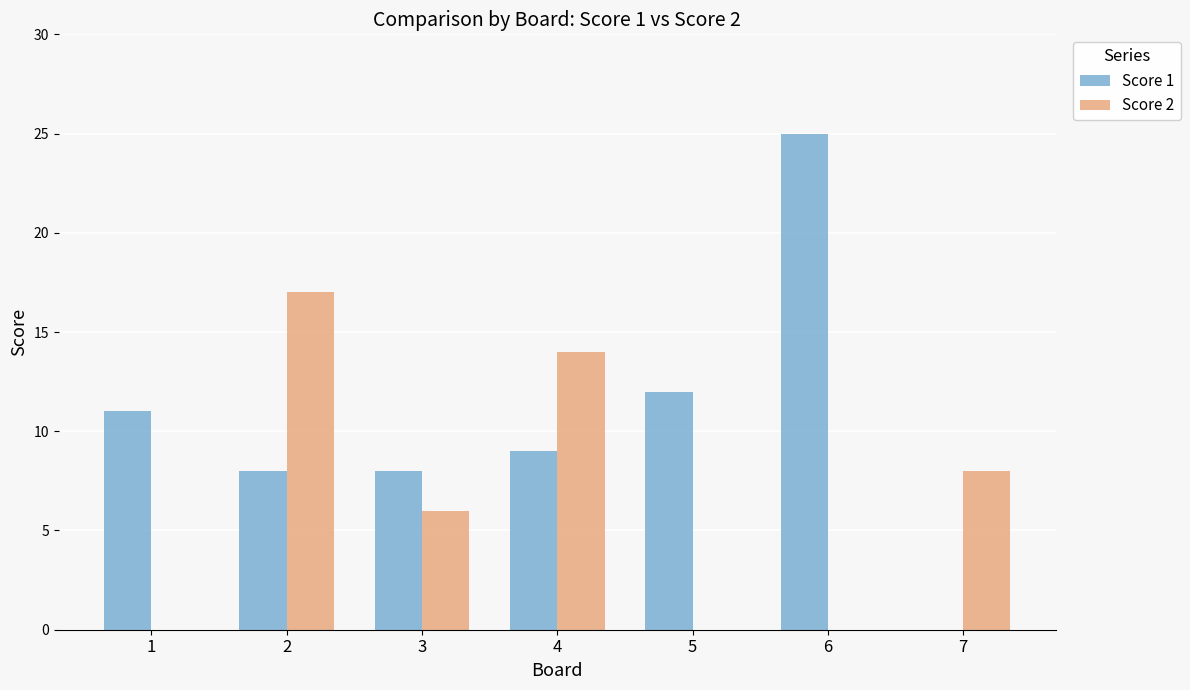

How many series are shown in this chart?

2